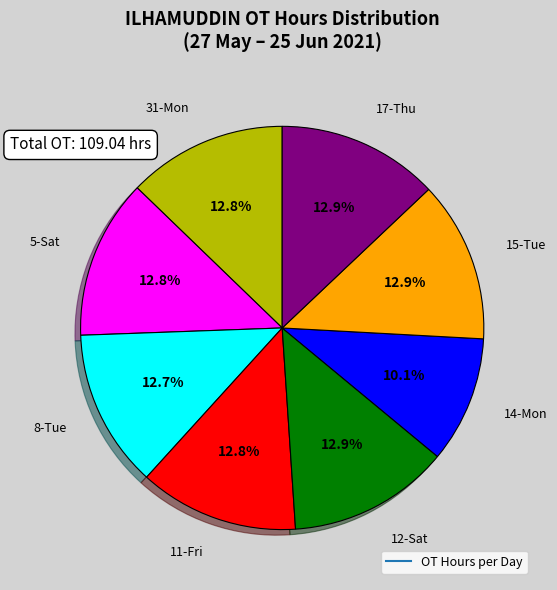

Is there a majority slice in this chart?

No